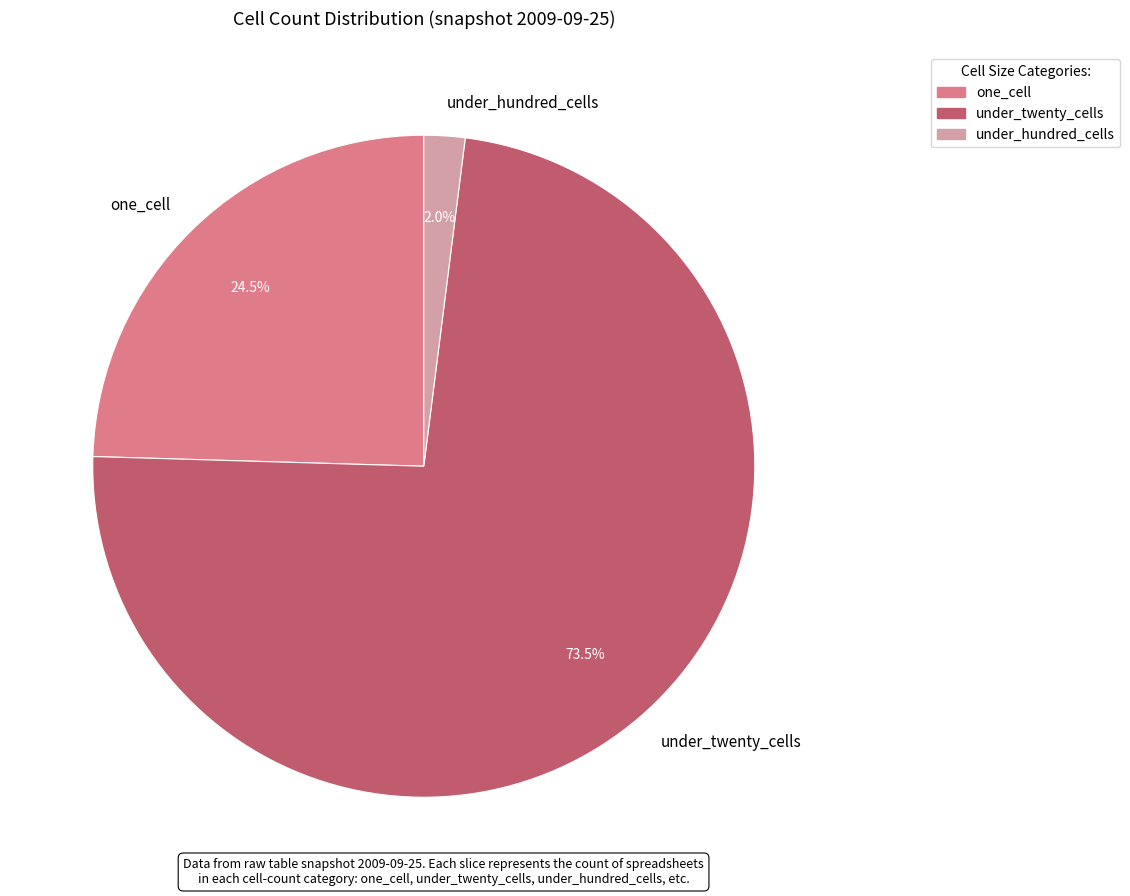

Does under_twenty_cells account for over 50% of the chart?

Yes